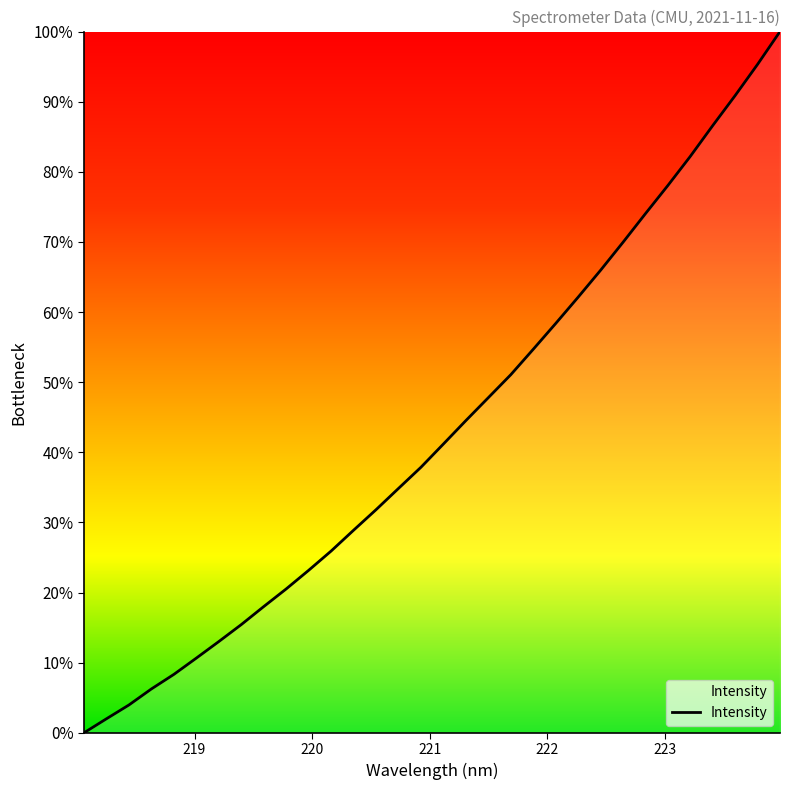

What is the difference between the maximum and minimum values?

100.0